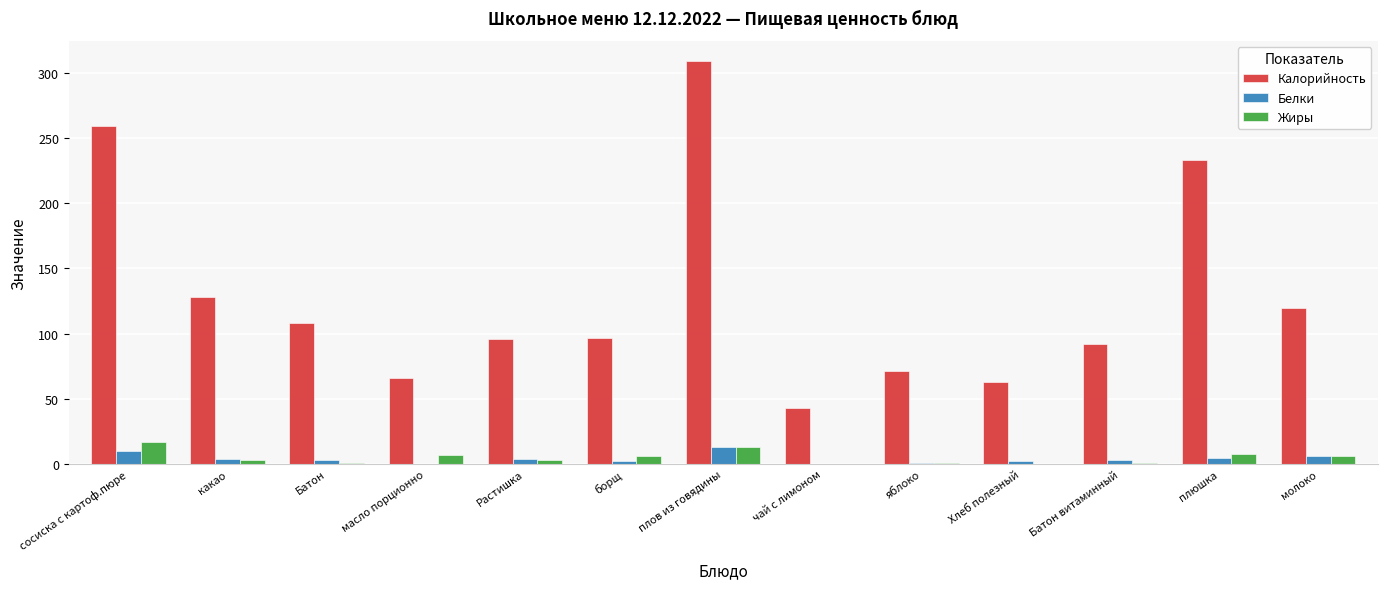

What is the sum of all Калорийность values?

1685